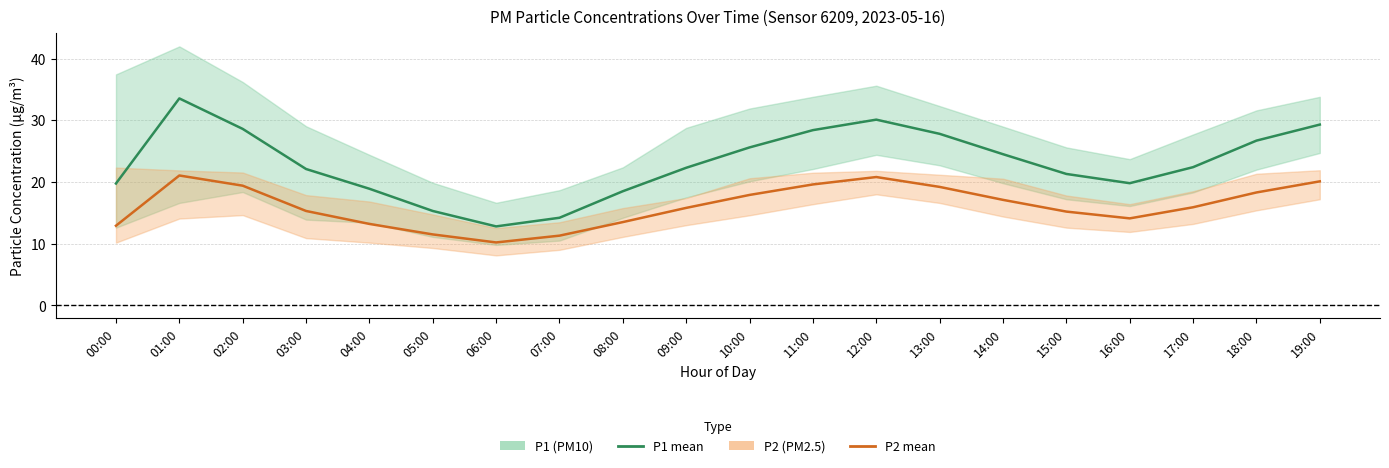

What is the smallest value displayed?

10.2